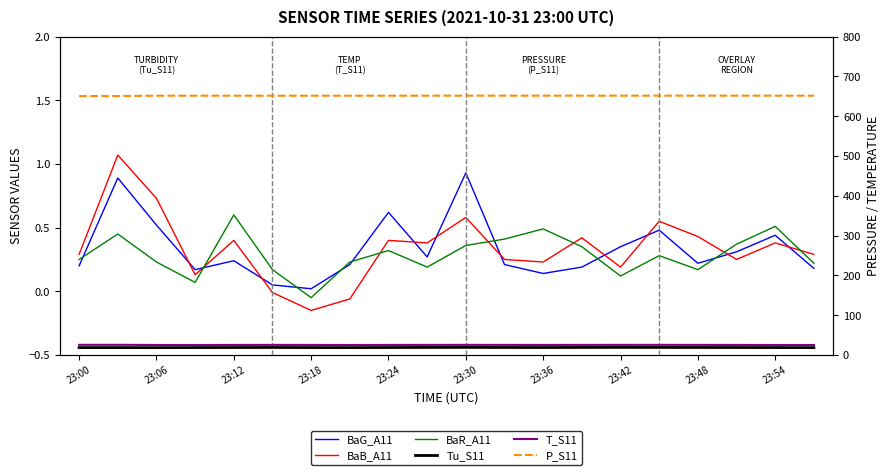

What position from the right is 17?

3